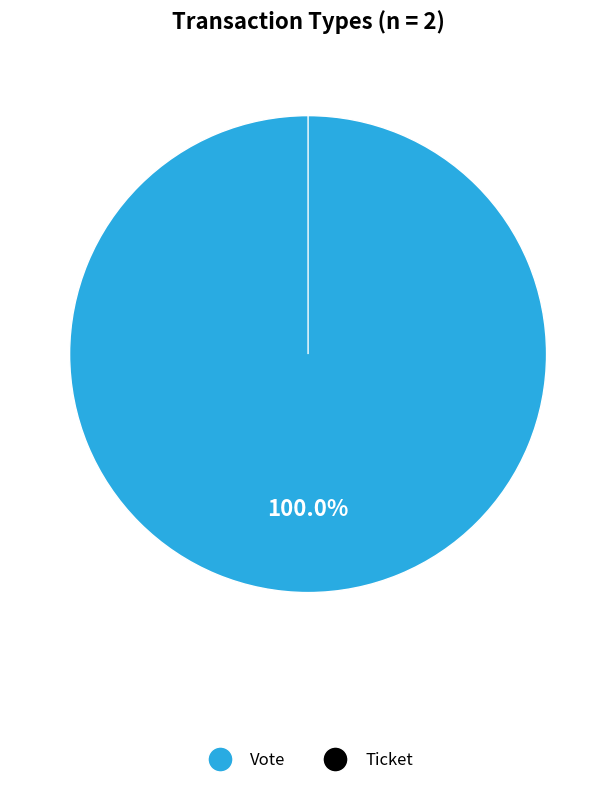

Is it true that Ticket is 0% of the pie?

True